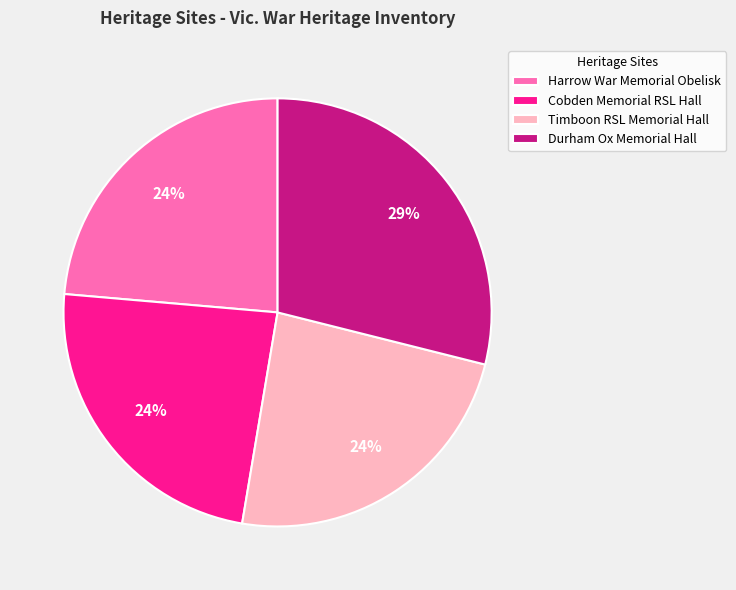

Is there any slice that represents more than half of the pie?

No